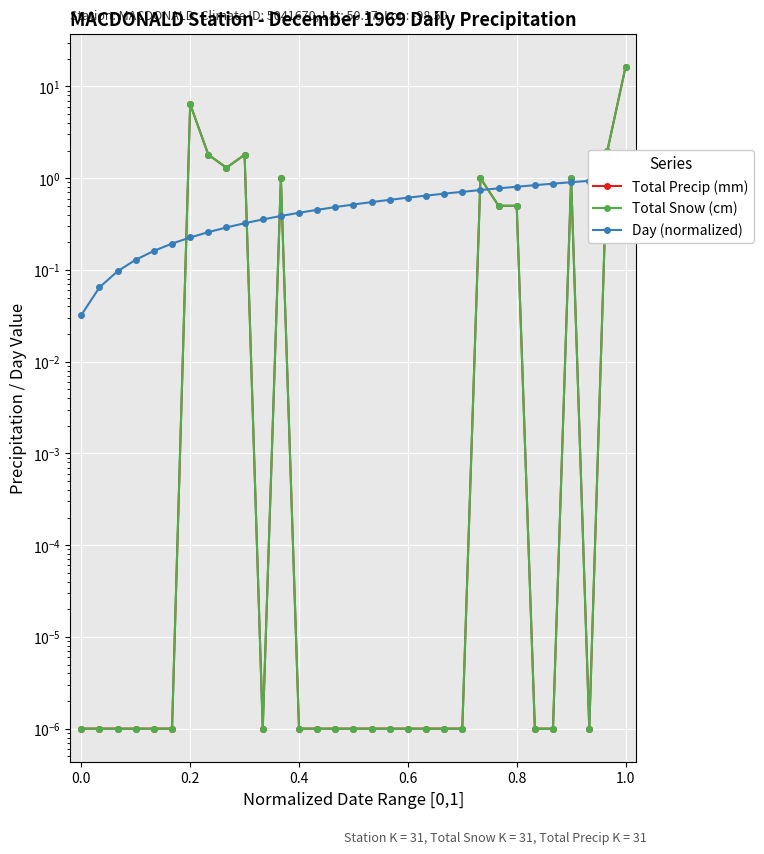

Which series has the widest spread of values?

Total Precip (mm)